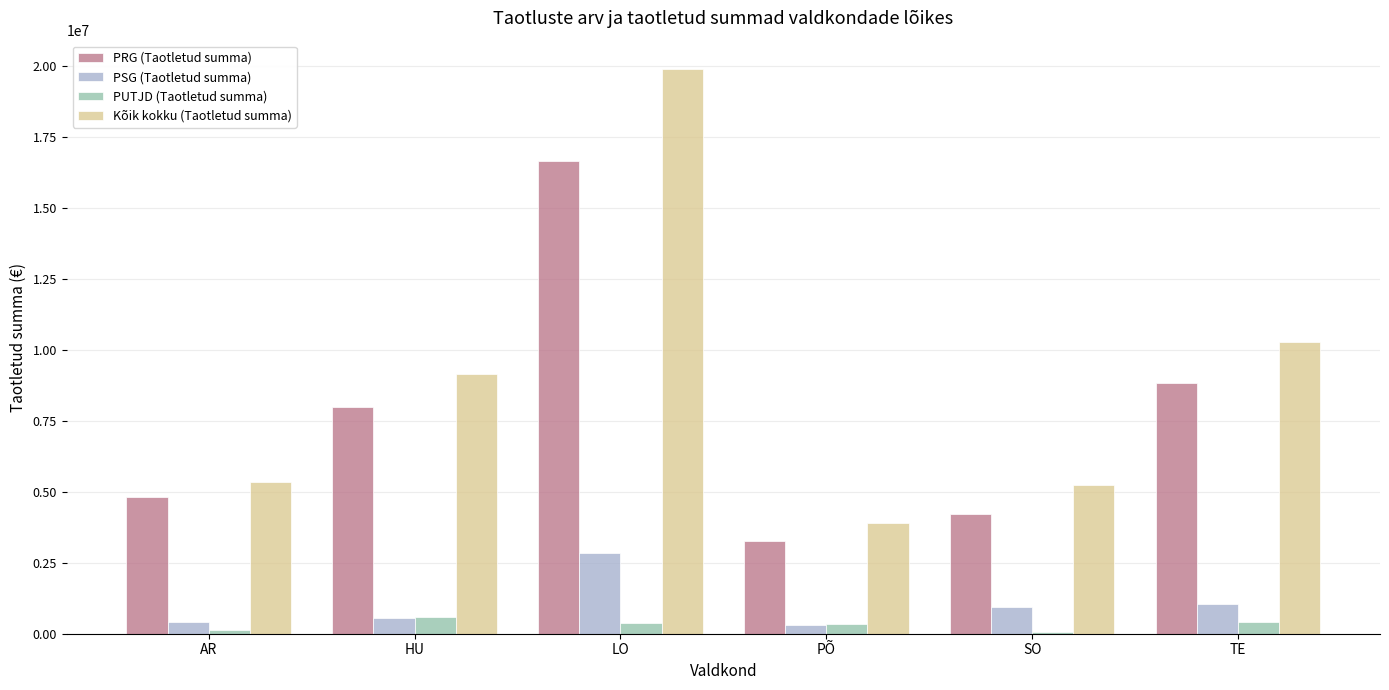

What is the sum of all PSG (Taotletud summa) values?

6116349